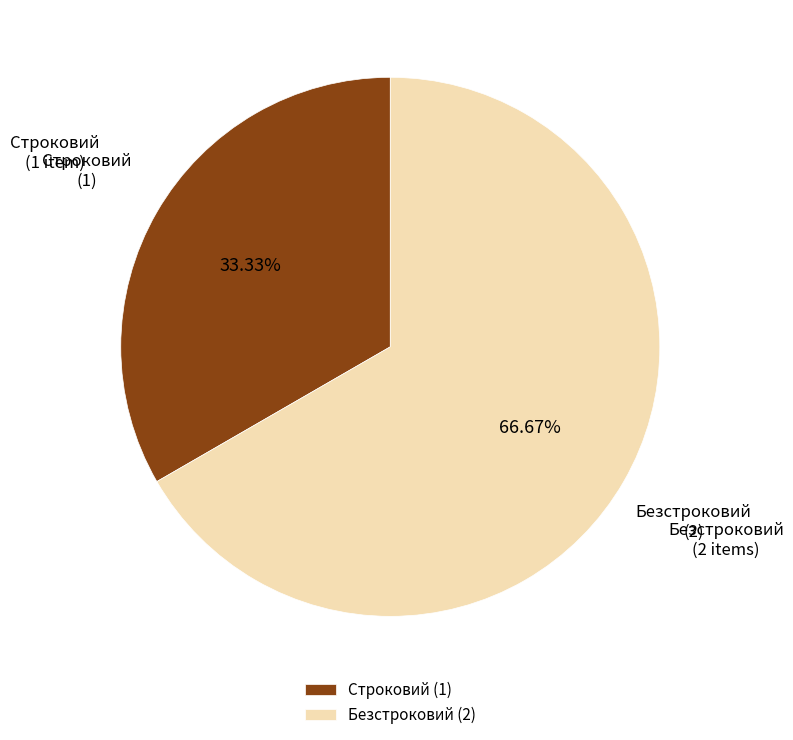

Is it true that Строковий is 33% of the pie?

True